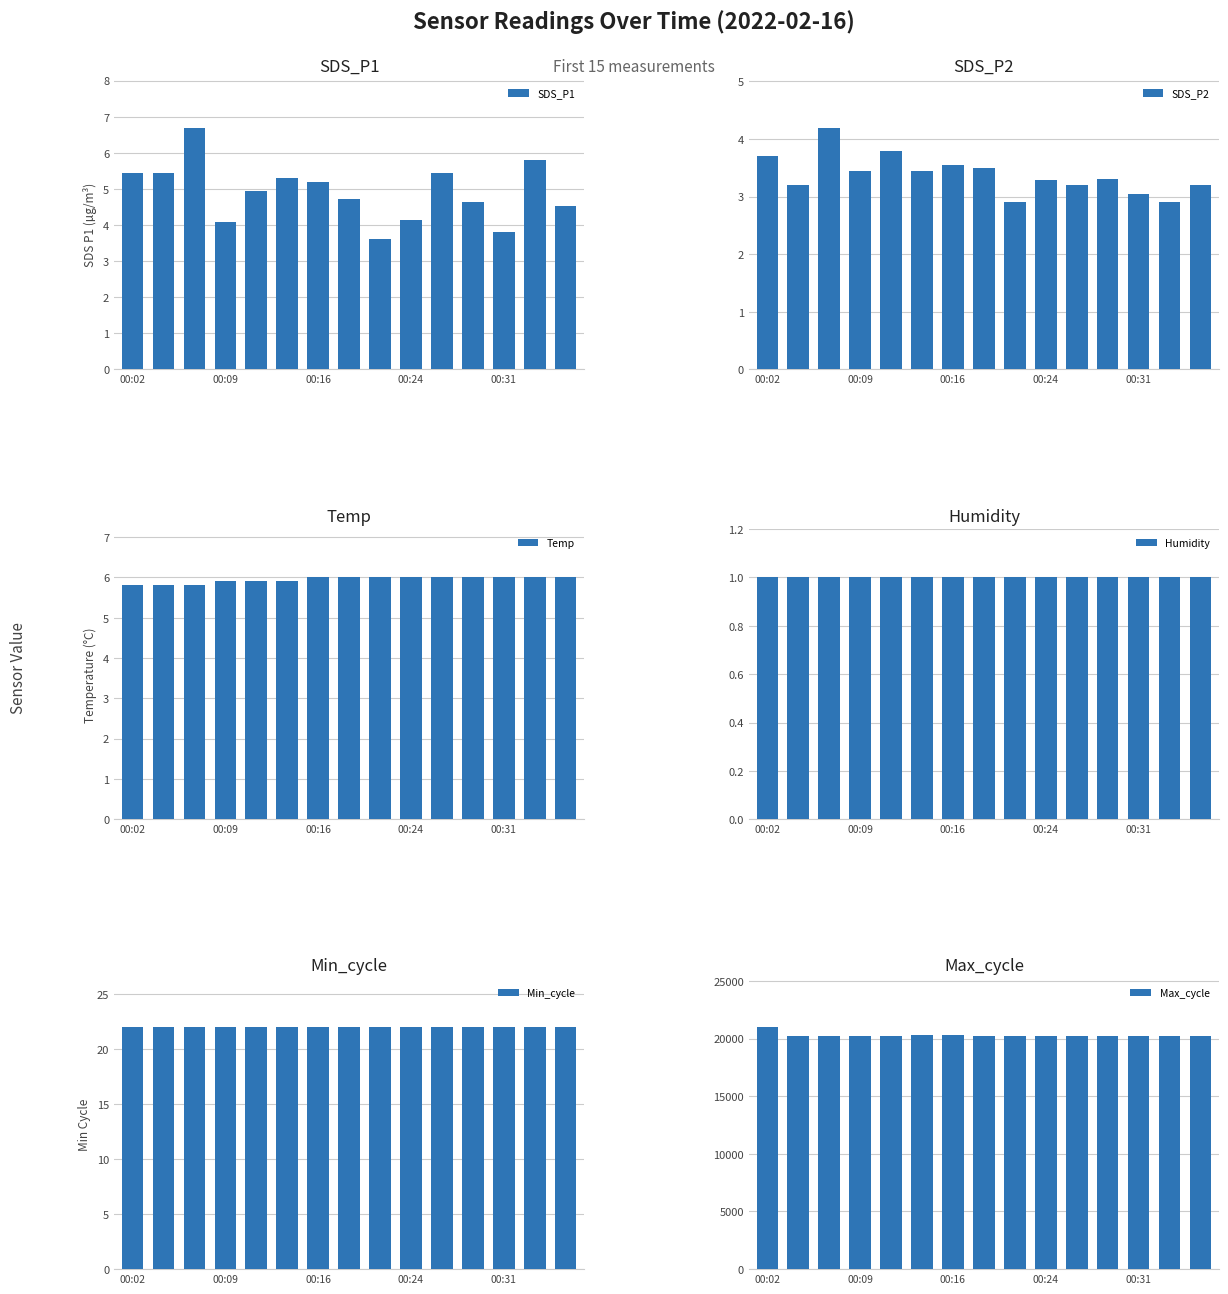

What are all the series names shown in the legend?

SDS_P1, SDS_P2, Temp, Humidity, Min_cycle, Max_cycle